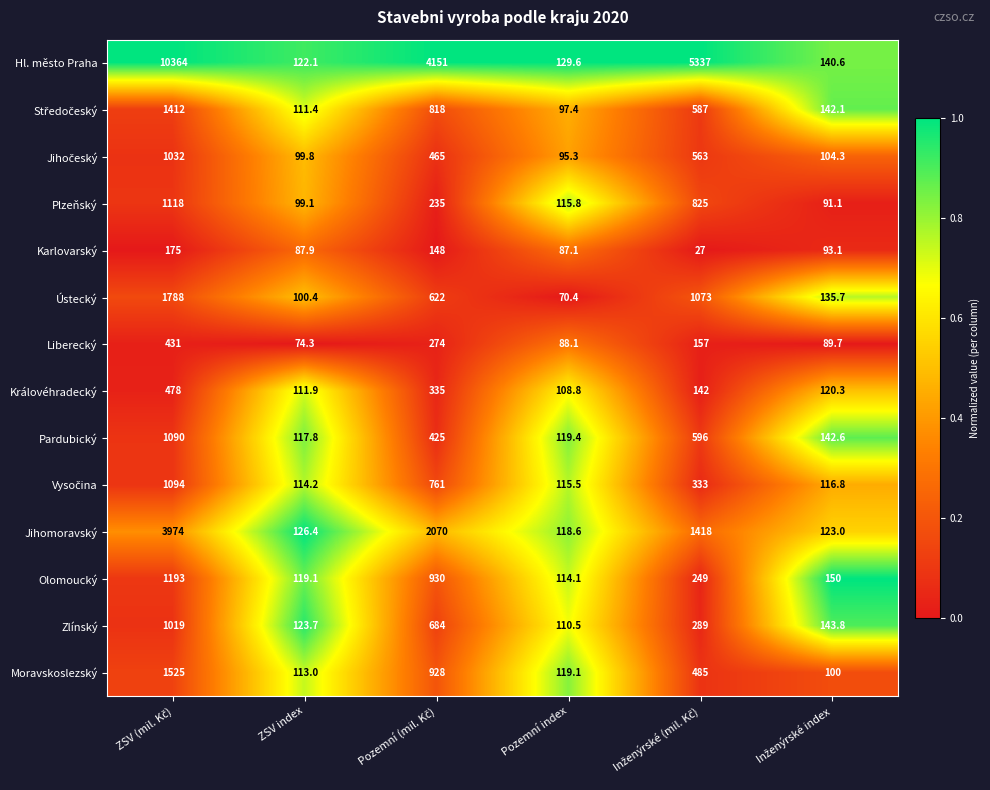

At which label does Liberecký reach its minimum?

ZSV index